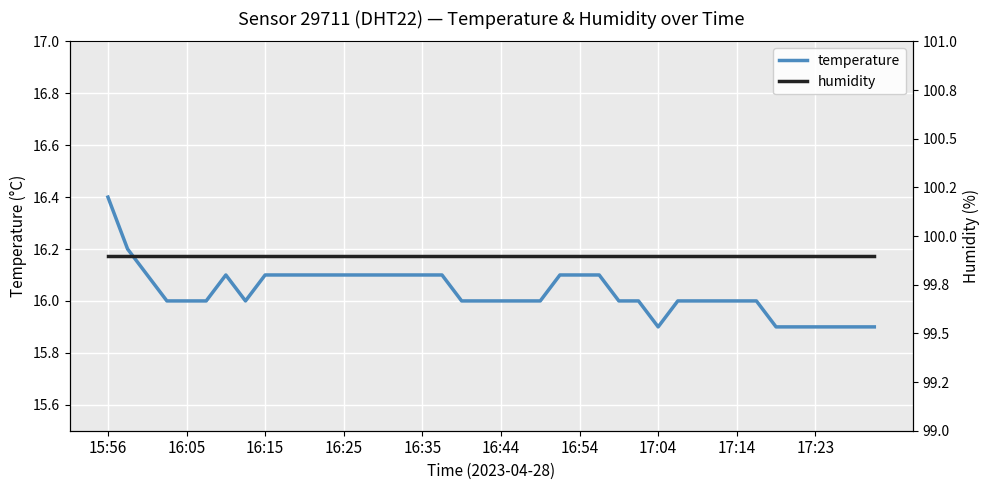

What are all the series names shown in the legend?

temperature, humidity